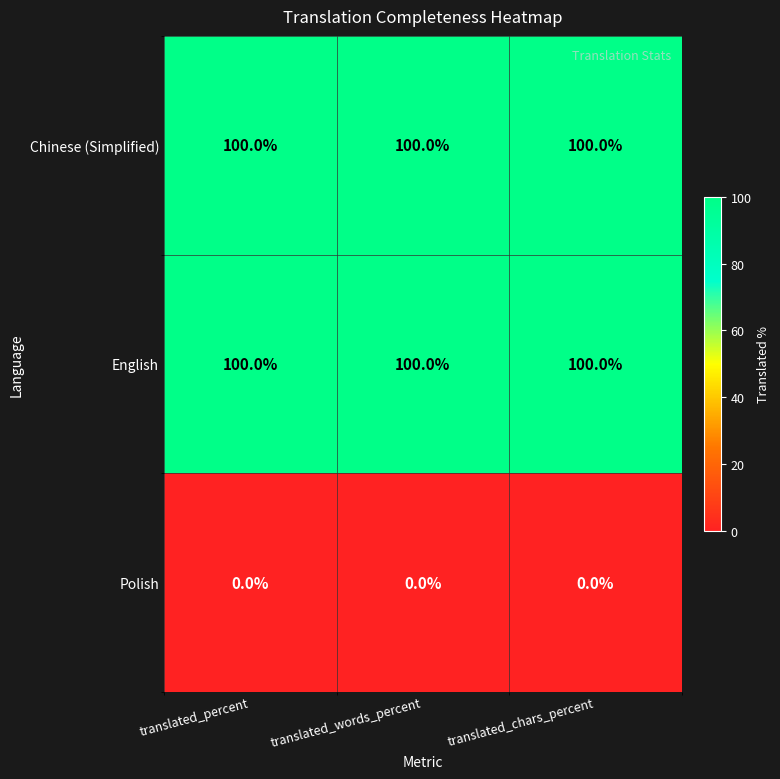

What is the approximate value of Chinese (Simplified) at translated_chars_percent?

100